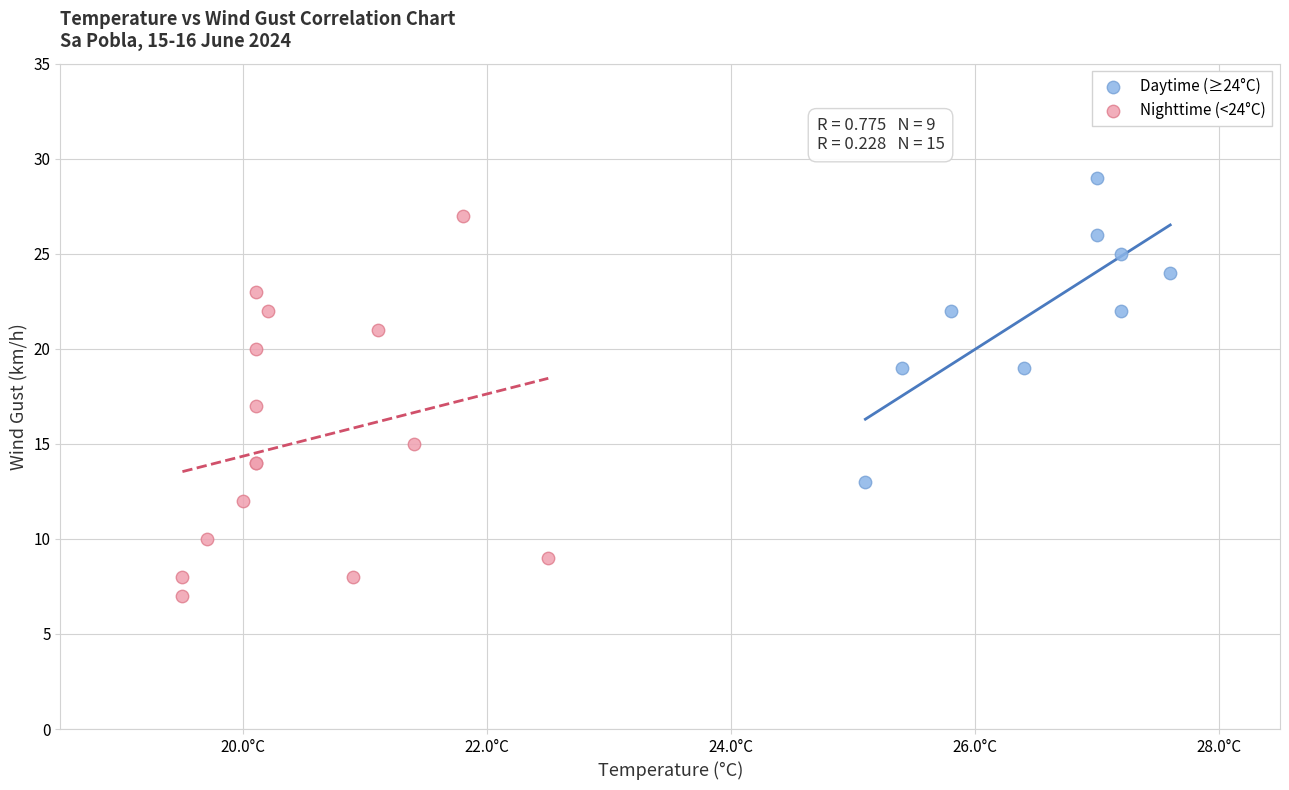

Which series contains the lowest Y value?

Nighttime (<24°C)